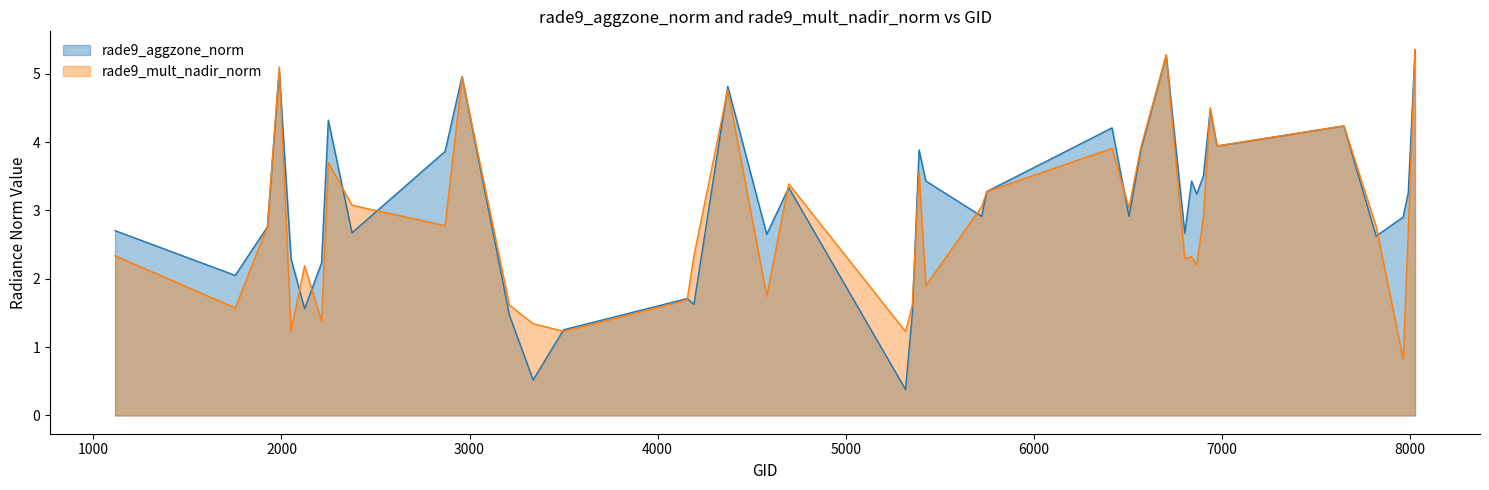

At which label does rade9_aggzone_norm first exceed 3?

1988